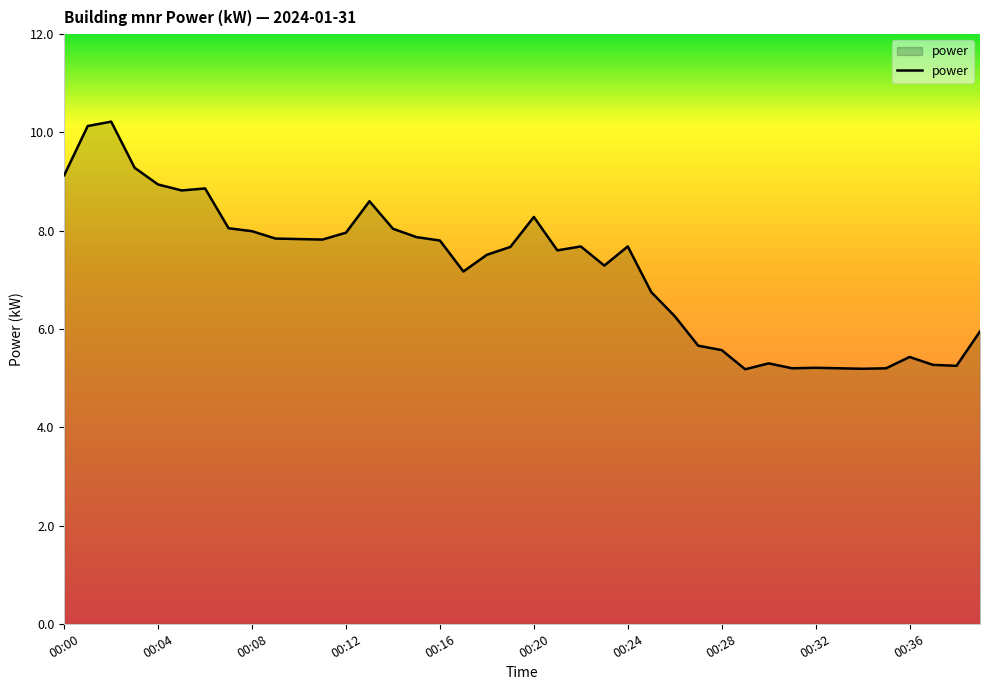

What is the difference between the maximum and minimum values?

5.0